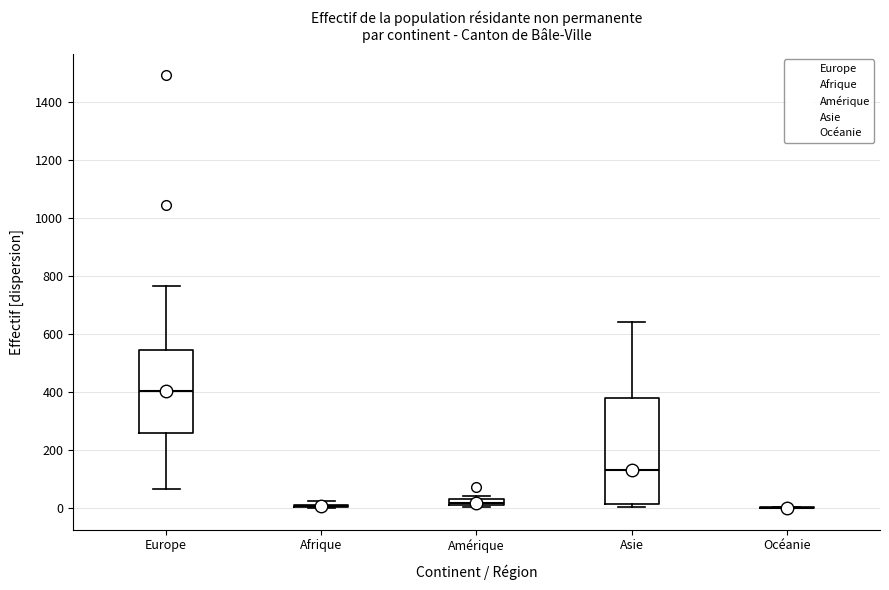

Comparing the boxes themselves (not the whiskers), which one is the tallest?

Asie